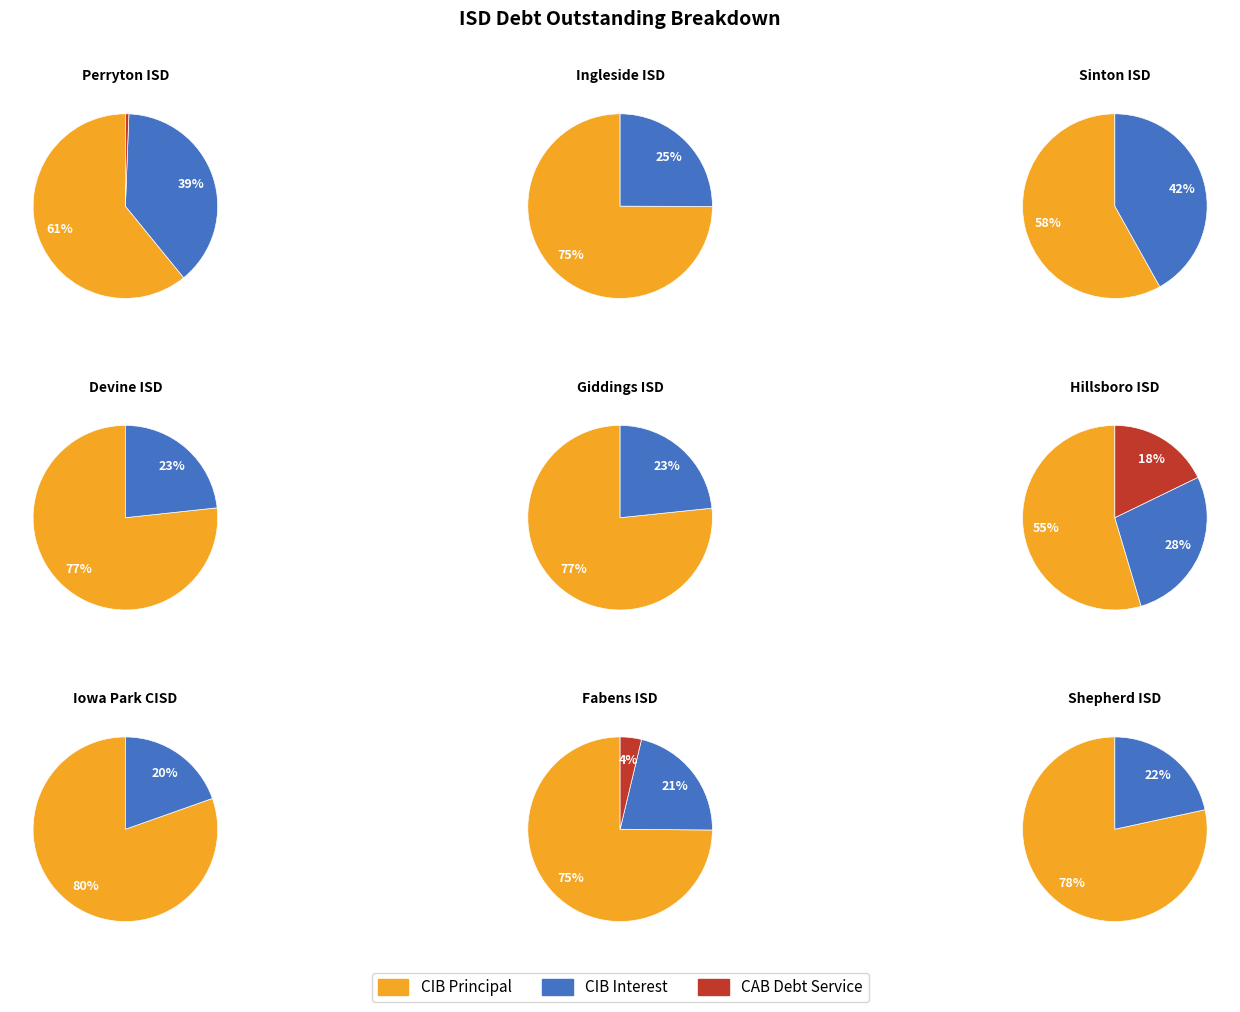

Which series has the widest spread of values?

CIBPrincipalOutstanding